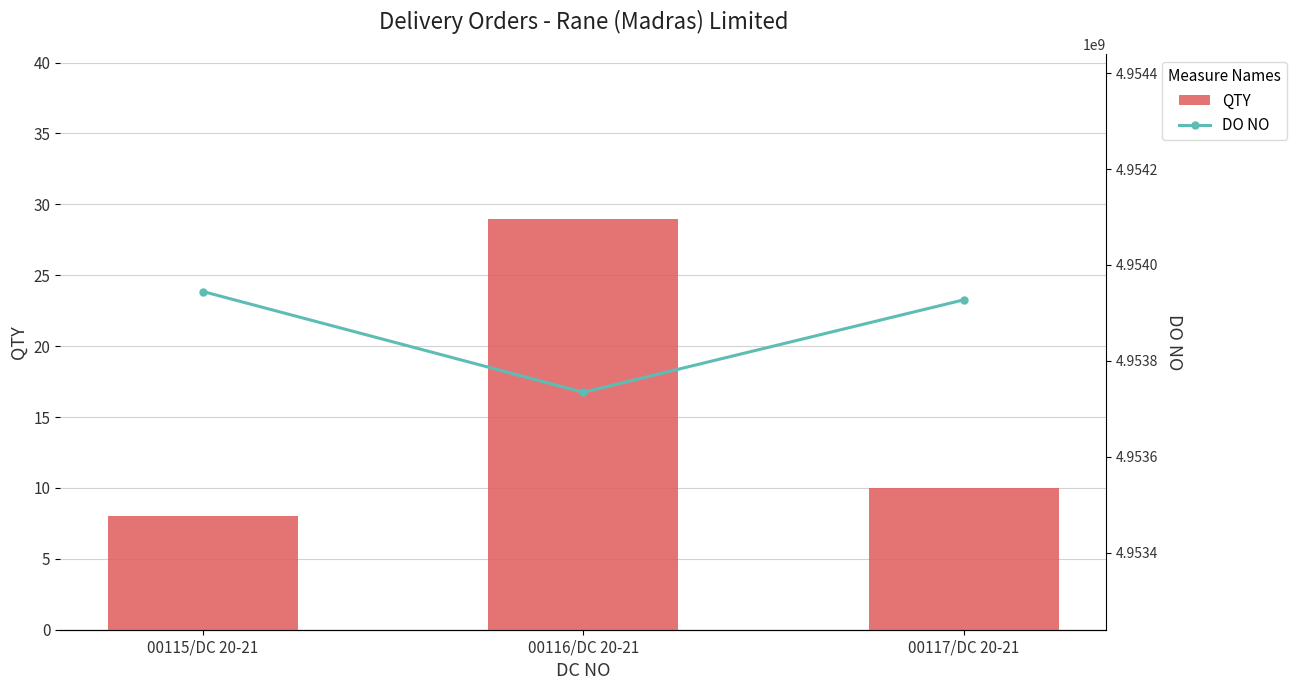

At which label does QTY reach its minimum?

00115/DC 20-21